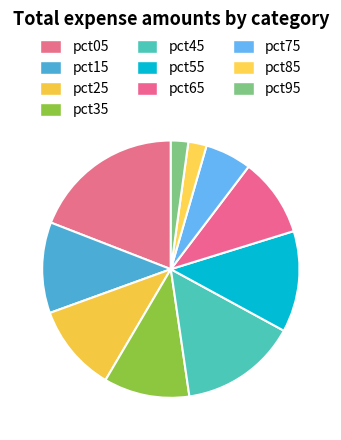

What is the smallest slice in the pie chart?

pct95